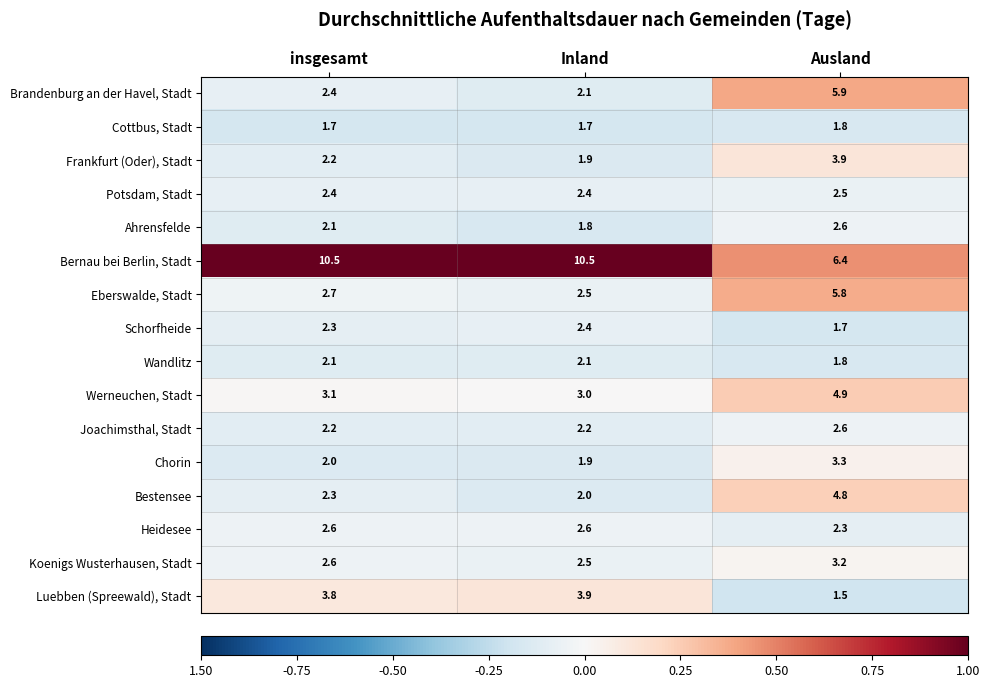

What is the highest value of the Heidesee series?

2.6